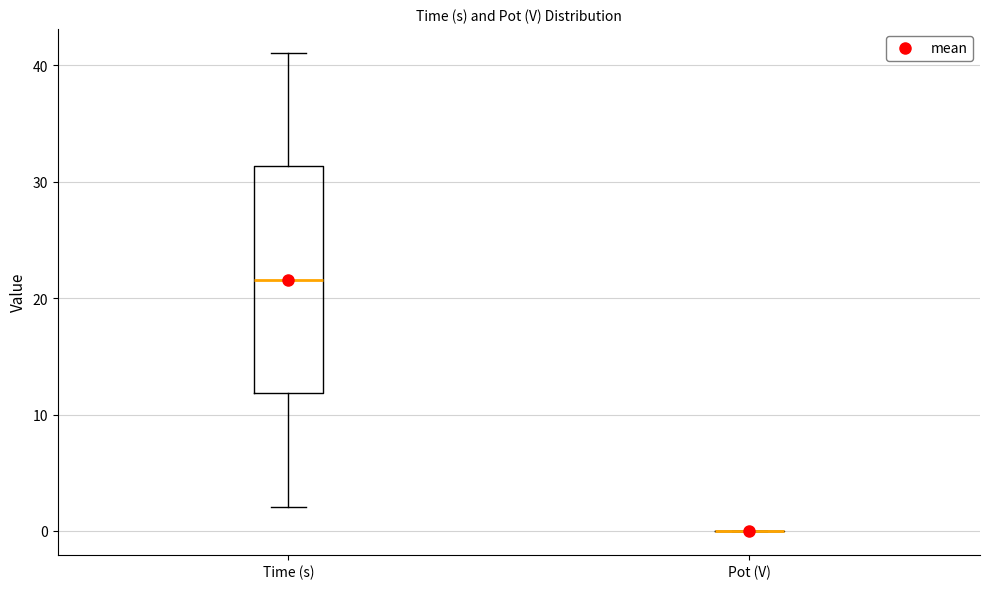

Where does the lower whisker of the box for Time (s) end on the y-axis? The values are not printed on the chart, so give them approximately, as read against the axis.

2